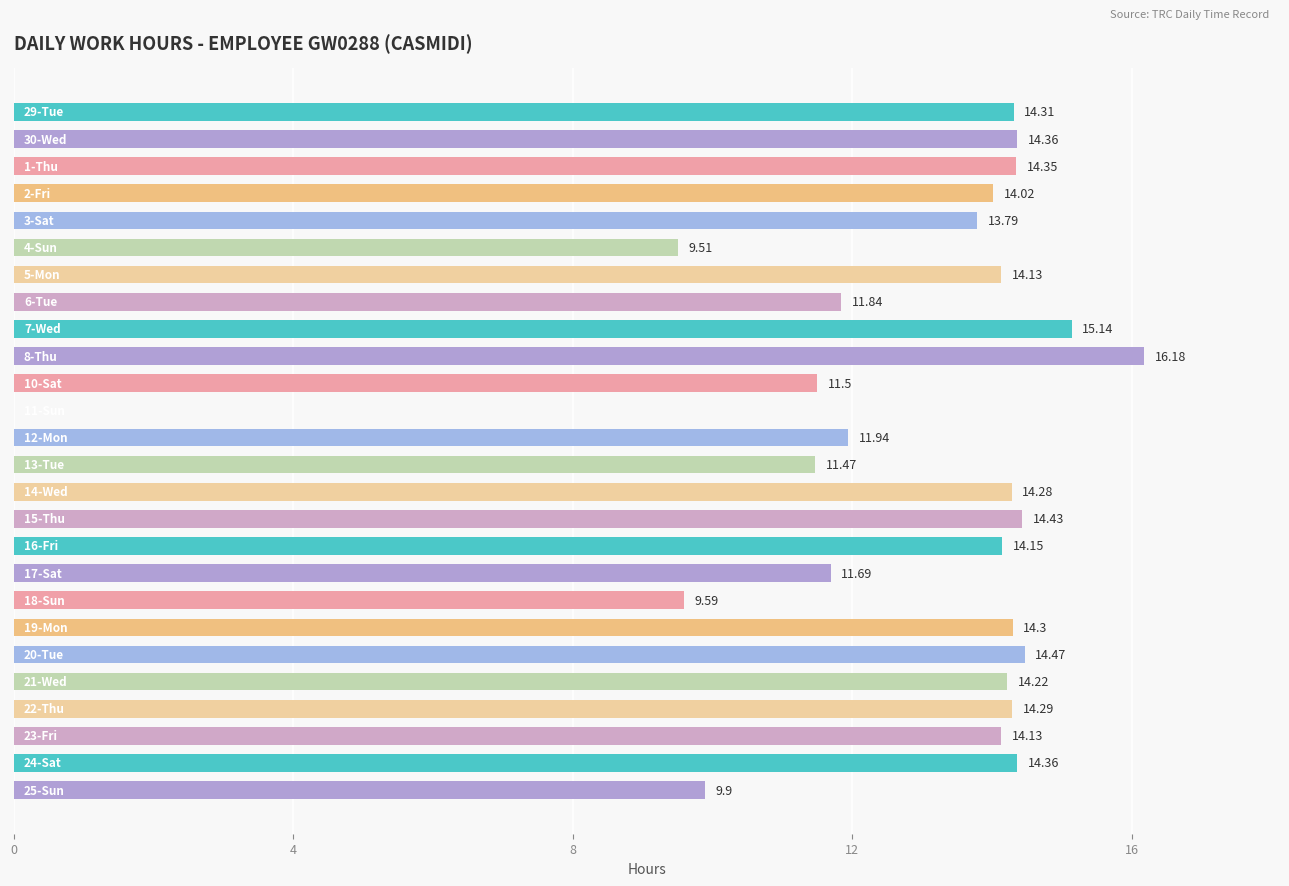

What is the sum of all values?

332.4